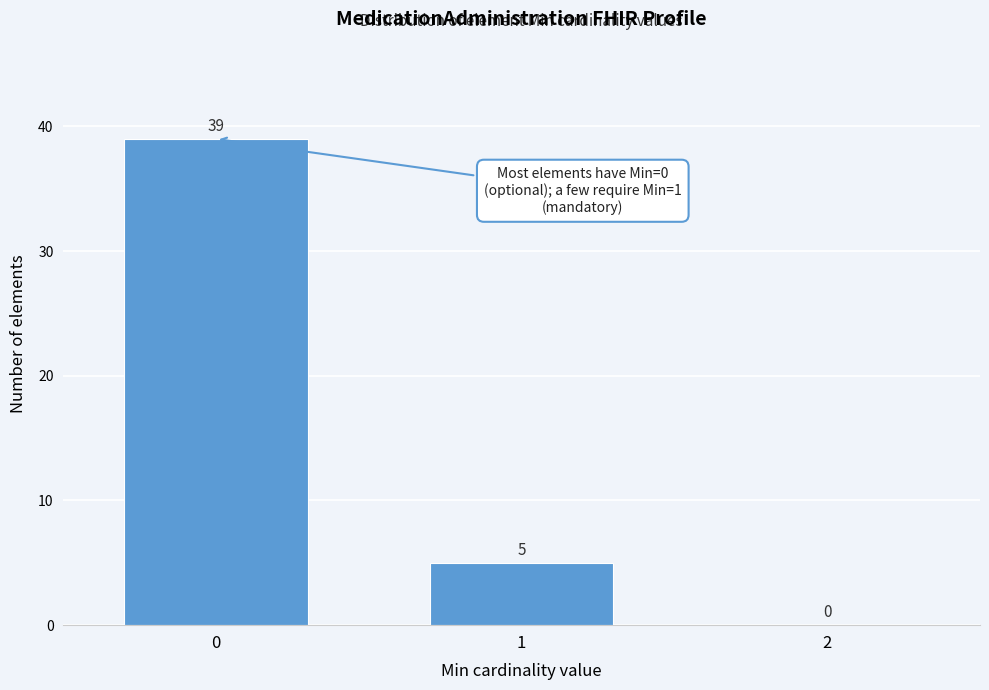

Reading left to right, list all the values displayed in this chart.

0=39	1=5	2=0